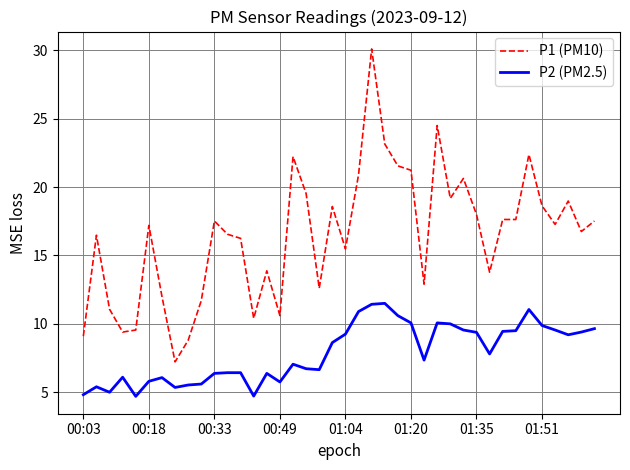

How many values in the P1 (PM10) series are below 17?

19